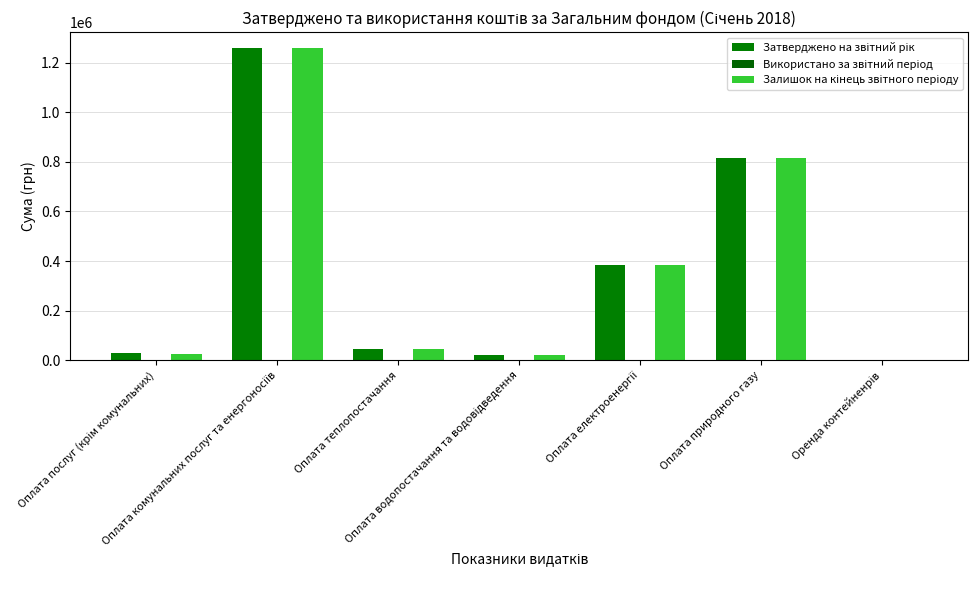

What is the label of the 7th bar from the right?

Оплата послуг (крім комунальних)